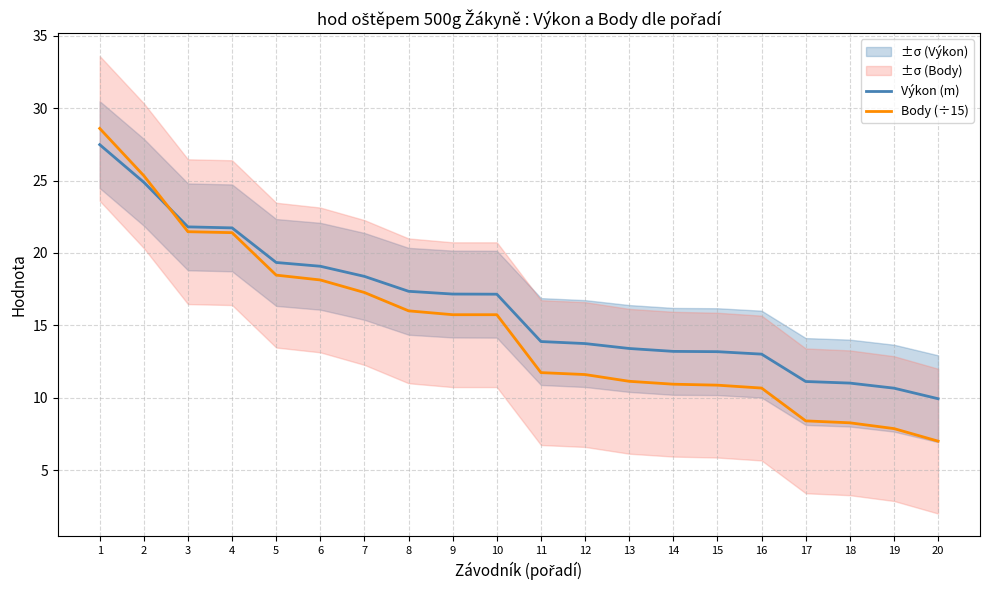

At 6, list the series in order from largest to smallest.

Výkon (m), Body (÷15)